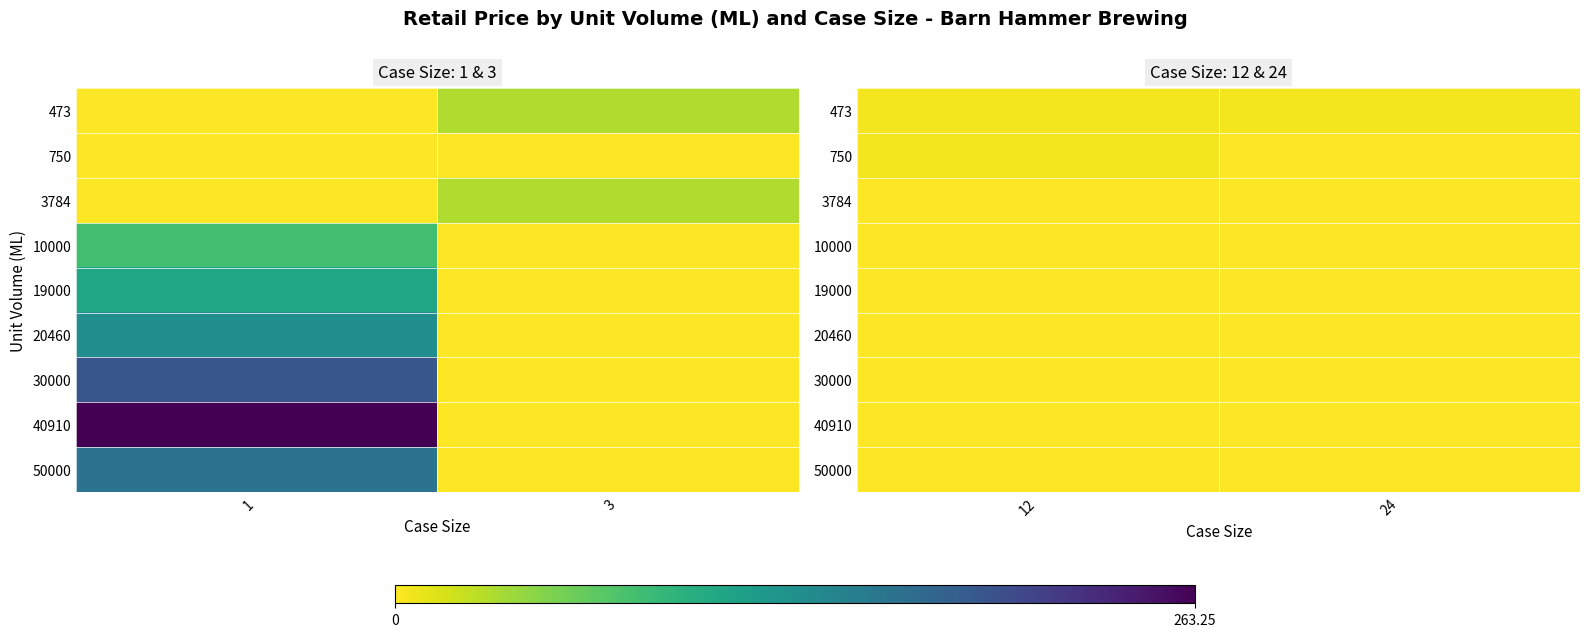

Rank the categories by 30000 value from highest to lowest.

12, 24